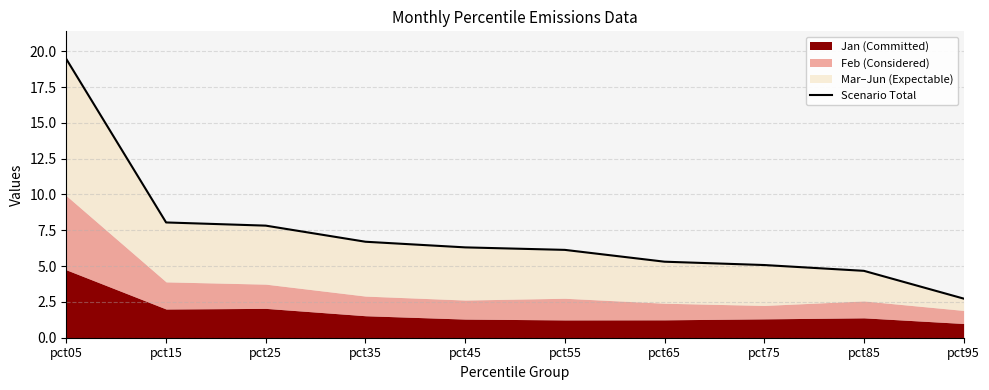

Which has a higher value, pct85 or pct75?

pct75